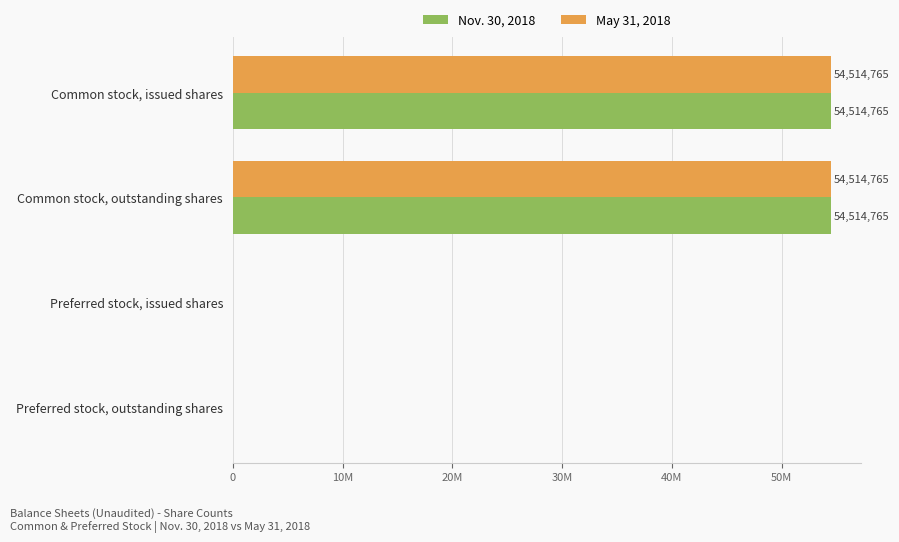

What are all the series names shown in the legend?

Nov. 30, 2018, May 31, 2018